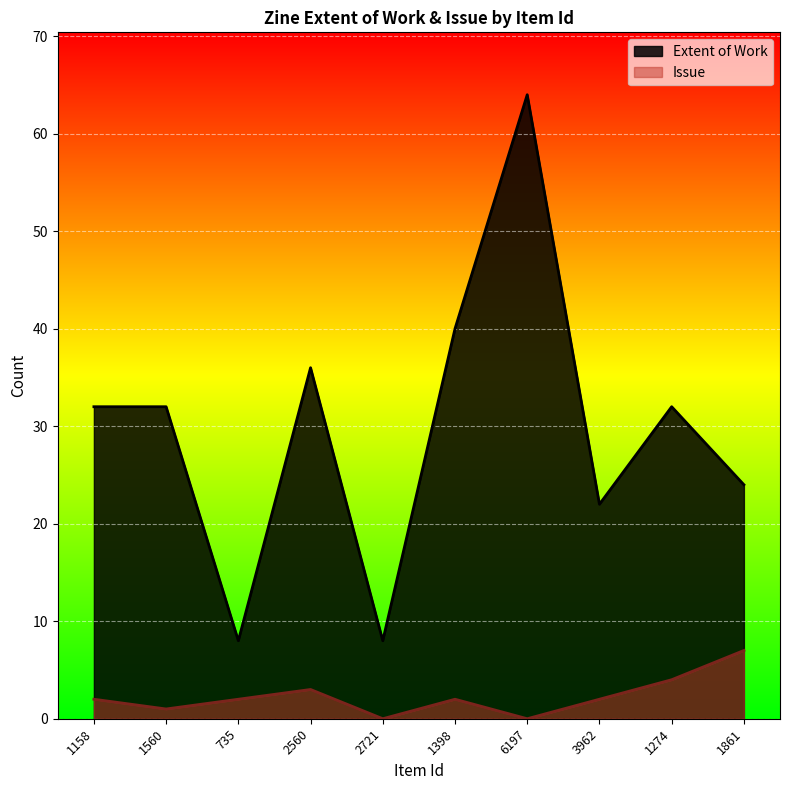

What is the label of the 8th point from the left?

3962